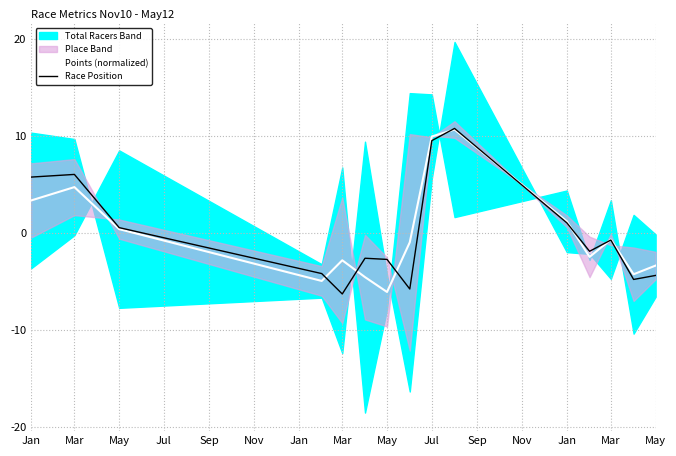

What is the approximate value of Race Position at May?

0.1